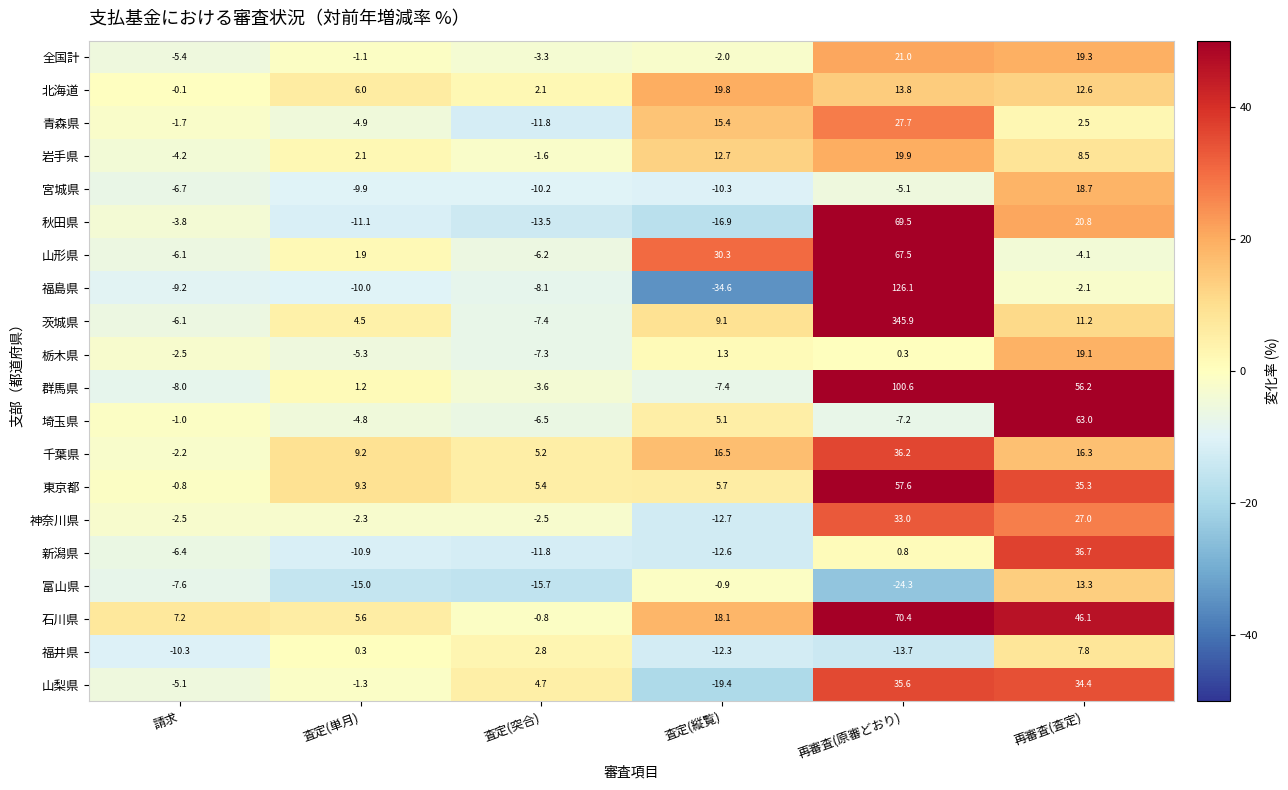

What is the minimum value for 全国計?

-5.4